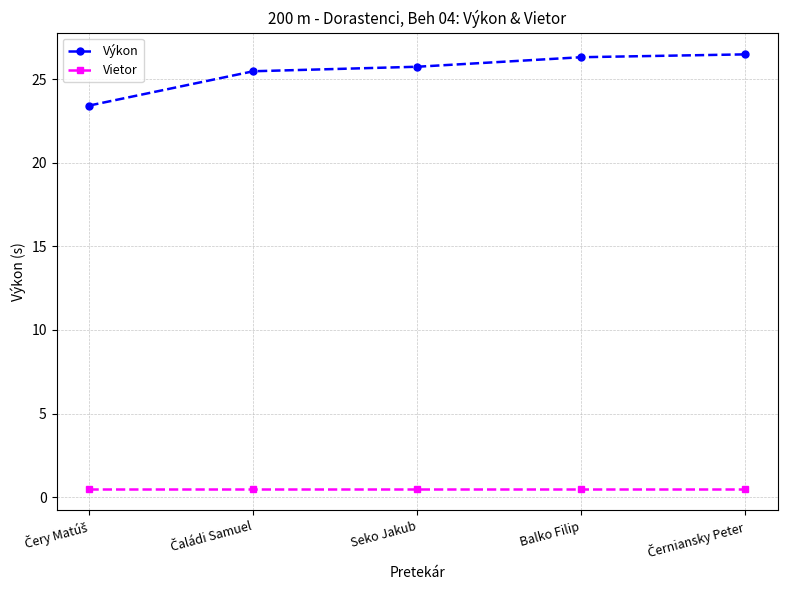

Which series has the largest range (max minus min)?

Výkon